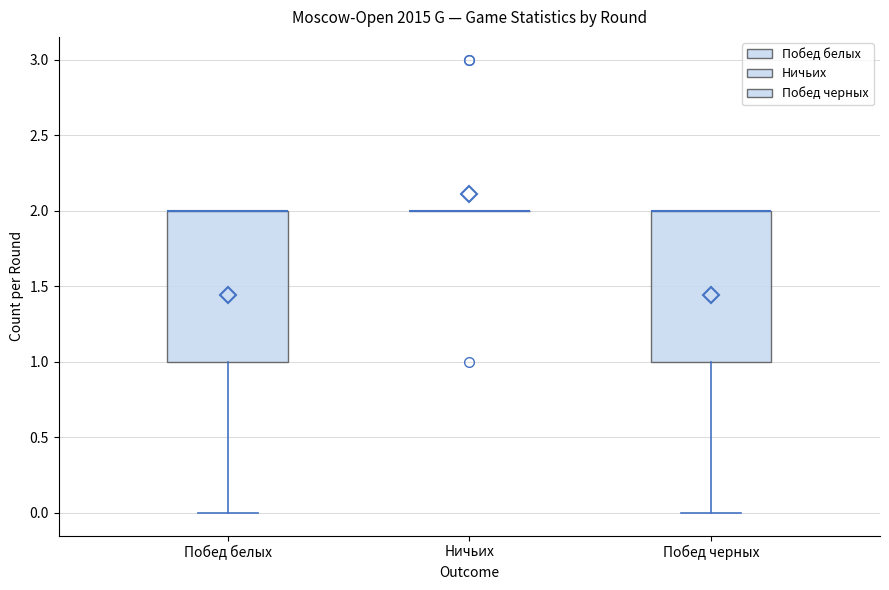

Where is the upper edge of the box for Побед белых on the y-axis? The values are not printed on the chart, so give them approximately, as read against the axis.

2